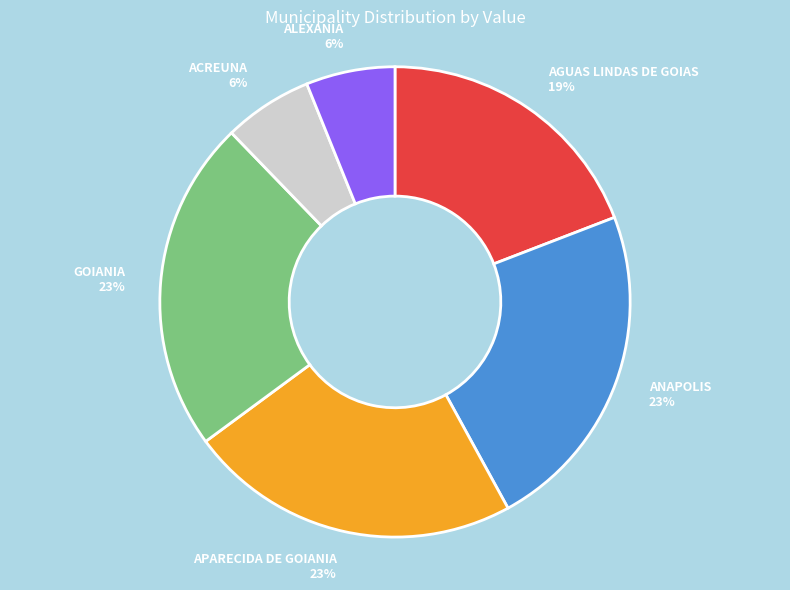

To the nearest percent, what portion does ALEXANIA represent?

6%